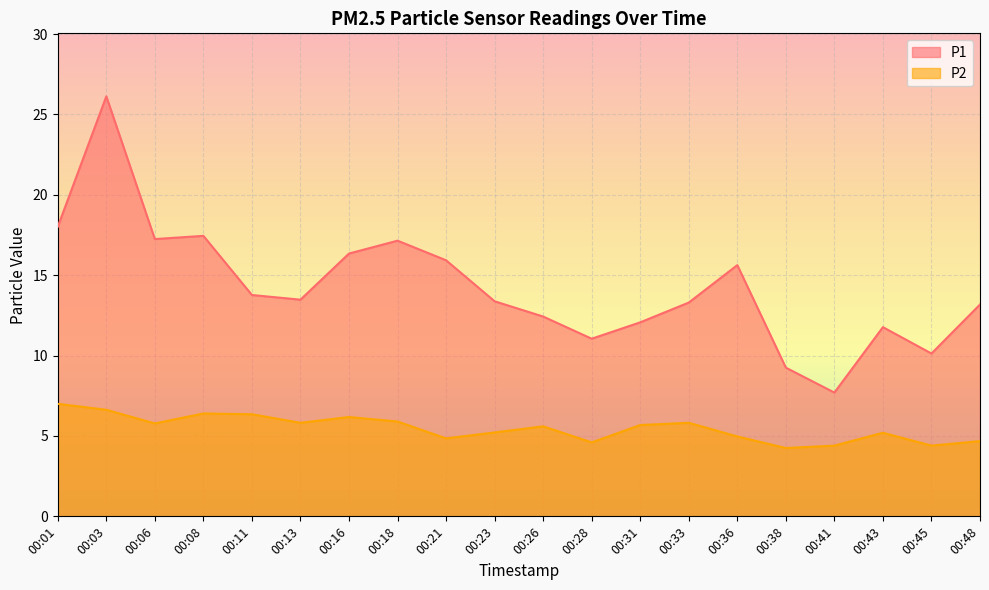

At which category is the sum across all series the highest?

00:03